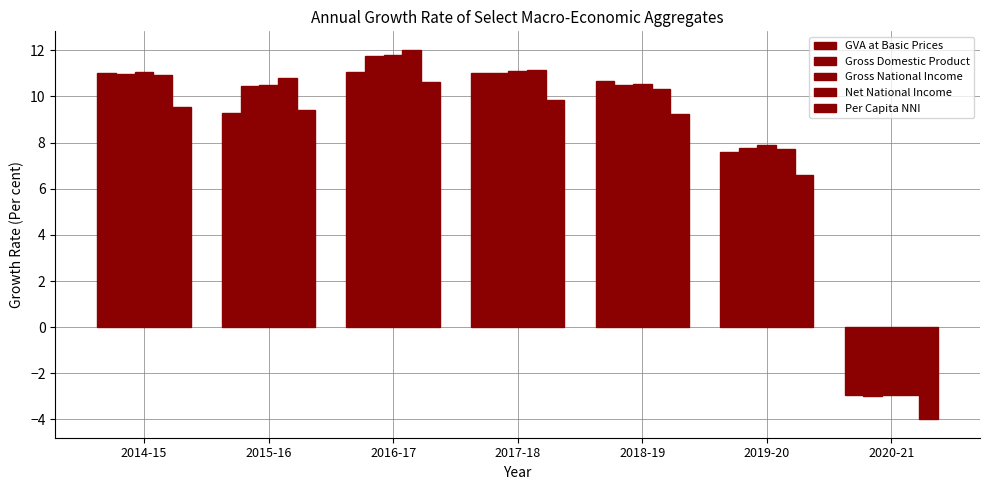

Which has a higher value, 2017-18 or 2016-17?

2016-17